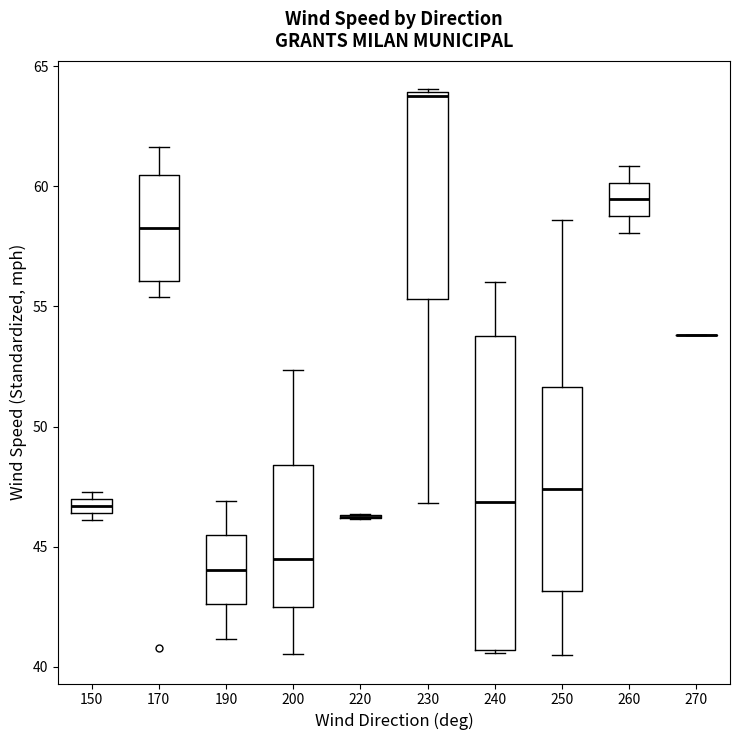

Comparing the boxes themselves (not the whiskers), which one is the tallest?

240